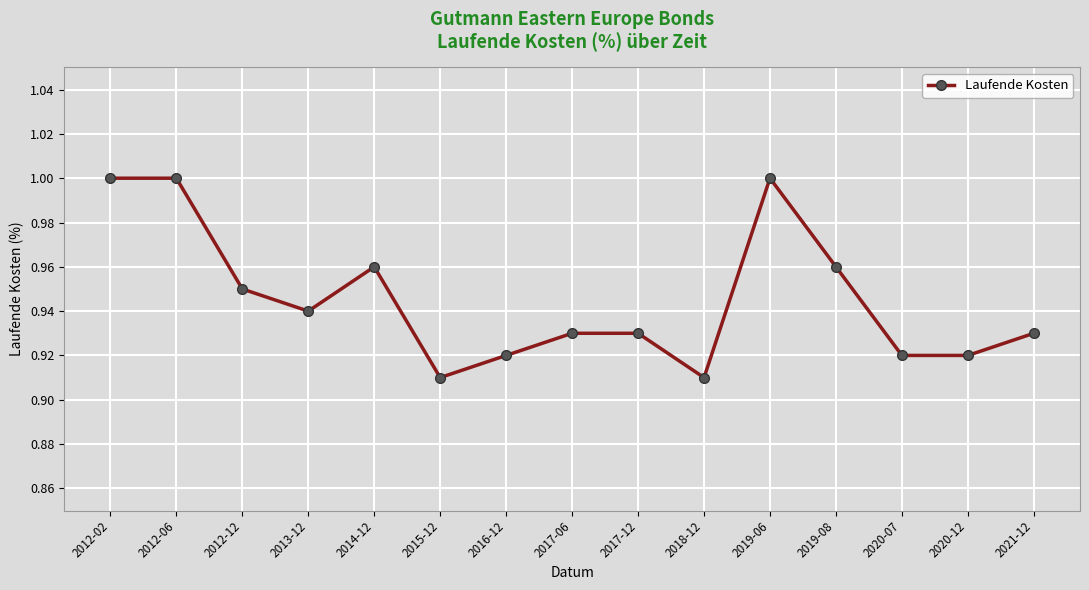

What is the sum of the values at 2019-08 and 2014-12?

1.9